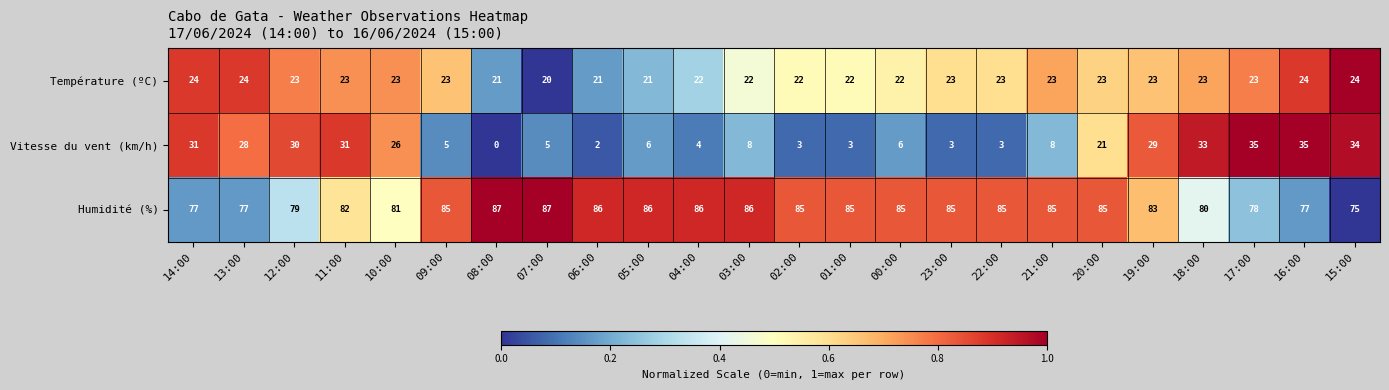

What is the greatest value displayed?

87